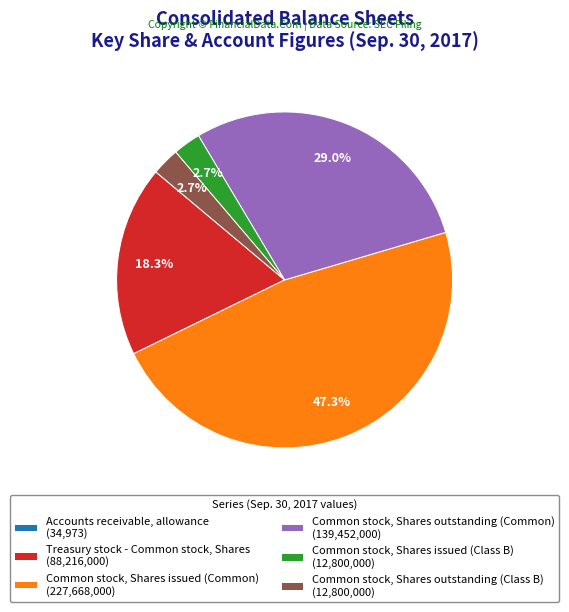

Does Treasury stock - Common stock, Shares represent more than half of the total?

No